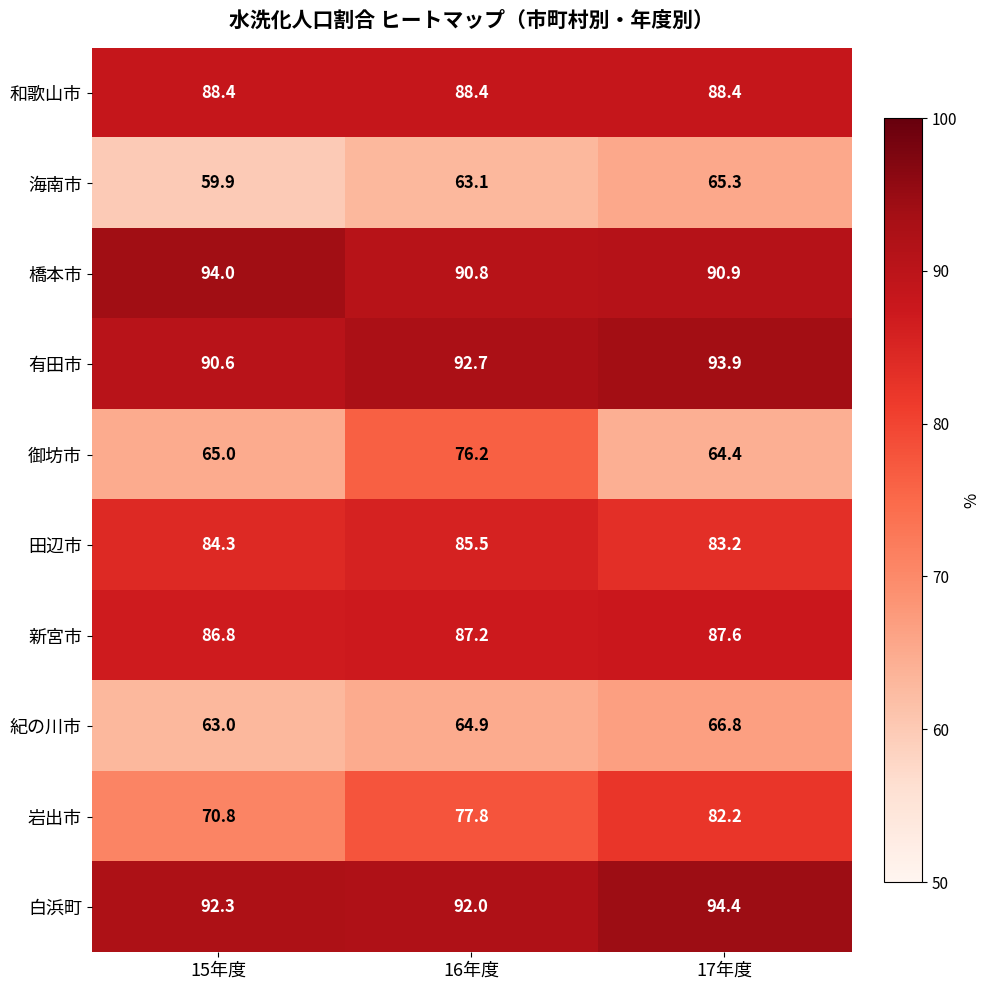

Where is 紀の川市 nearest to the value 64?

16年度